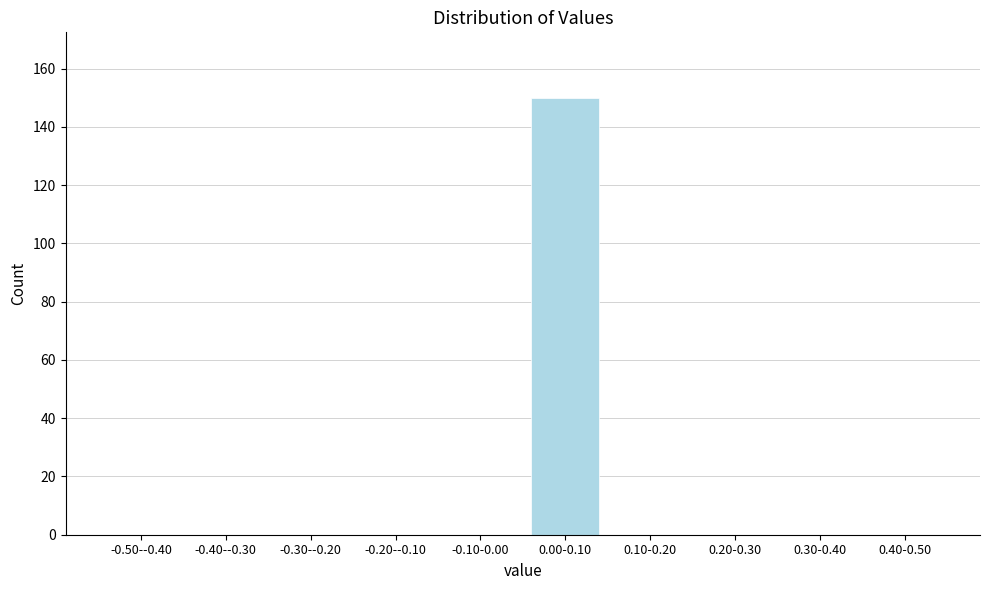

Reading right to left, what are all the values shown in this chart?

0.40-0.50=0	0.30-0.40=0	0.20-0.30=0	0.10-0.20=0	0.00-0.10=150	-0.10-0.00=0	-0.20--0.10=0	-0.30--0.20=0	-0.40--0.30=0	-0.50--0.40=0